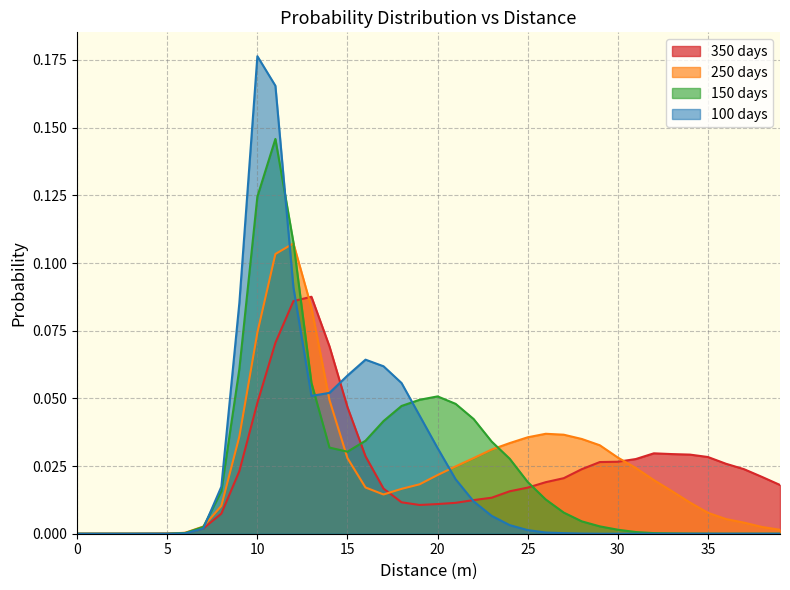

Which has a higher value, 39 or 35?

39